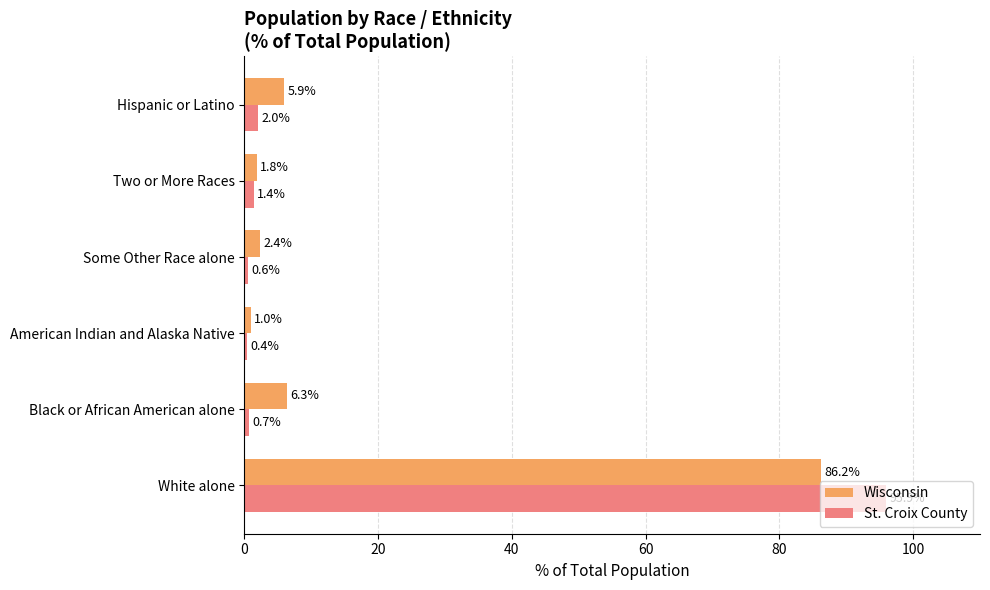

List the series in order of their peak value, highest first.

St. Croix County, Wisconsin